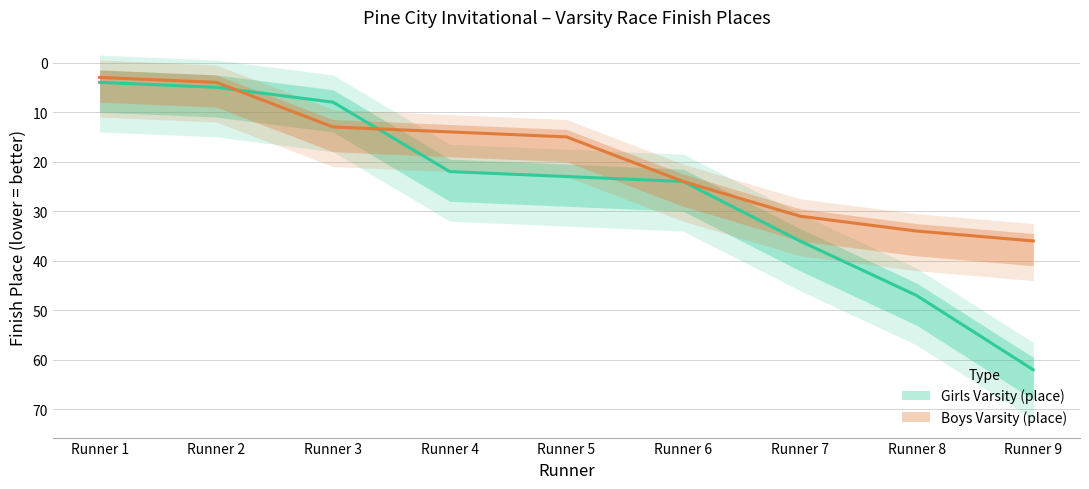

Reading left to right, extract all data points from this chart.

Girls Varsity (place): Runner 1=4	Runner 2=5	Runner 3=8	Runner 4=22	Runner 5=23	Runner 6=24	Runner 7=36	Runner 8=47	Runner 9=62
Boys Varsity (place): Runner 1=3	Runner 2=4	Runner 3=13	Runner 4=14	Runner 5=15	Runner 6=24	Runner 7=31	Runner 8=34	Runner 9=36